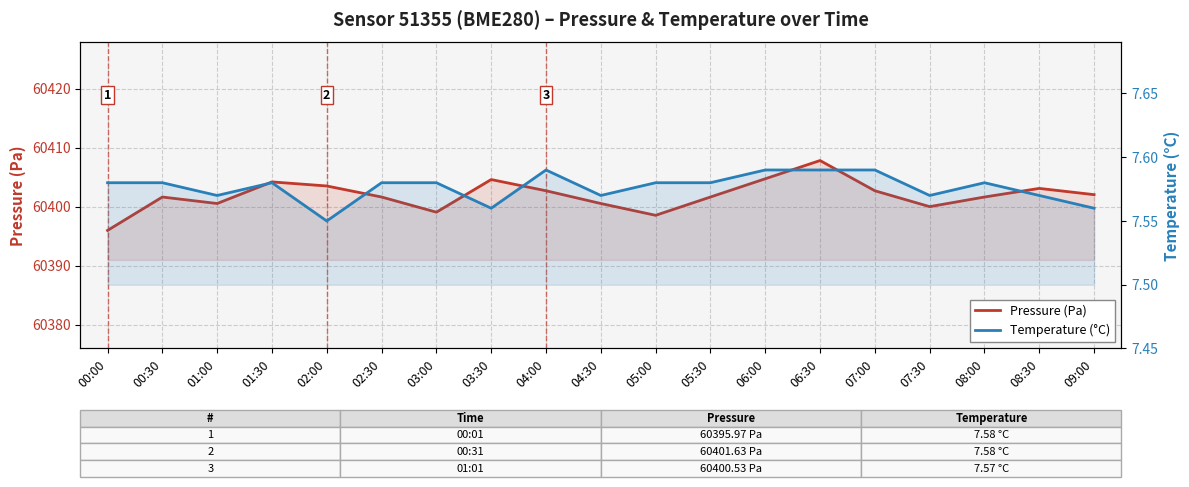

True or false: Pressure (Pa) has a value of 87495.7 at 02:30.

False